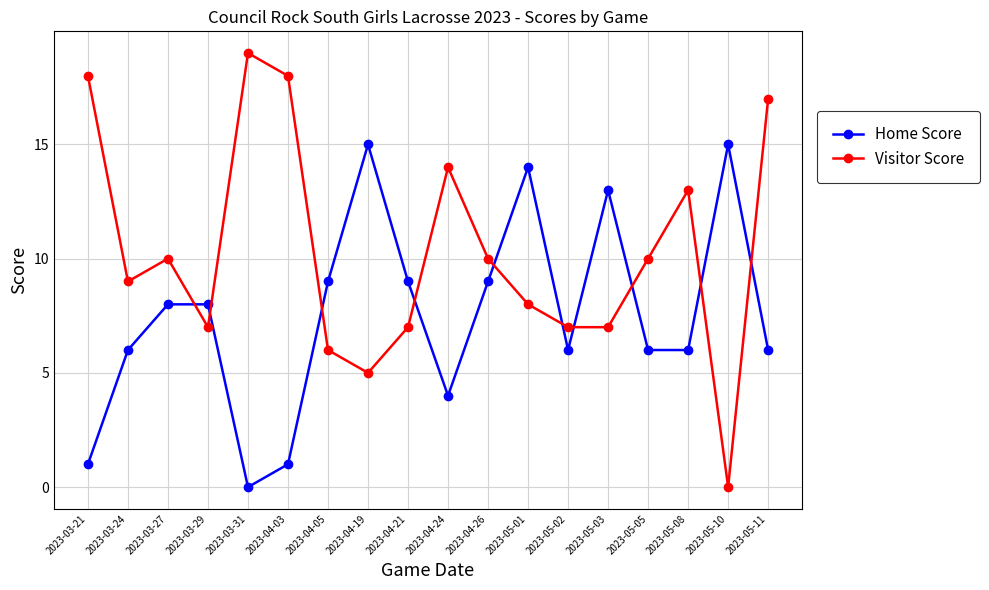

After their last crossing, which series has the higher values: Visitor Score or Home Score?

Visitor Score